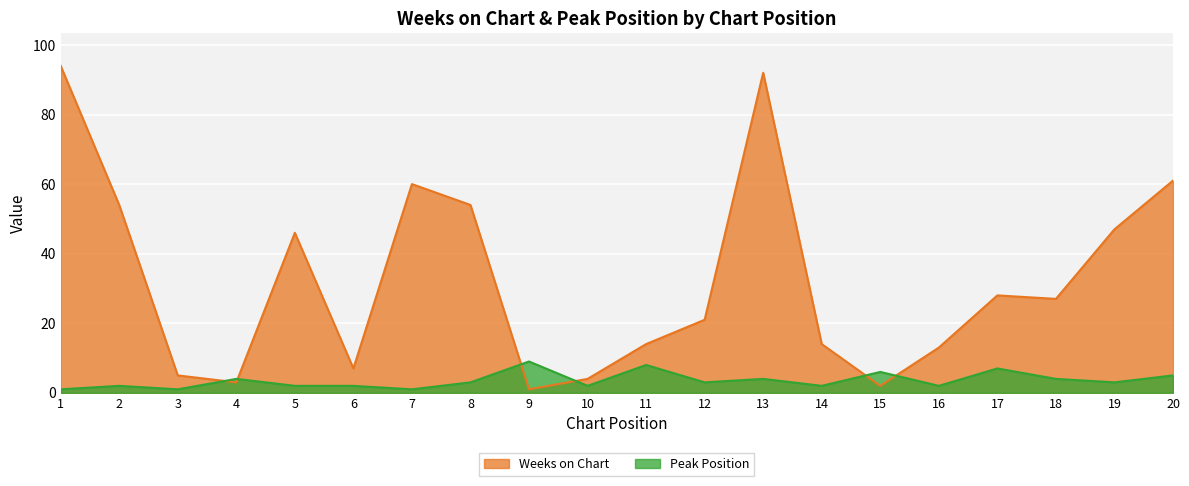

At which label does Peak Position reach its peak?

9